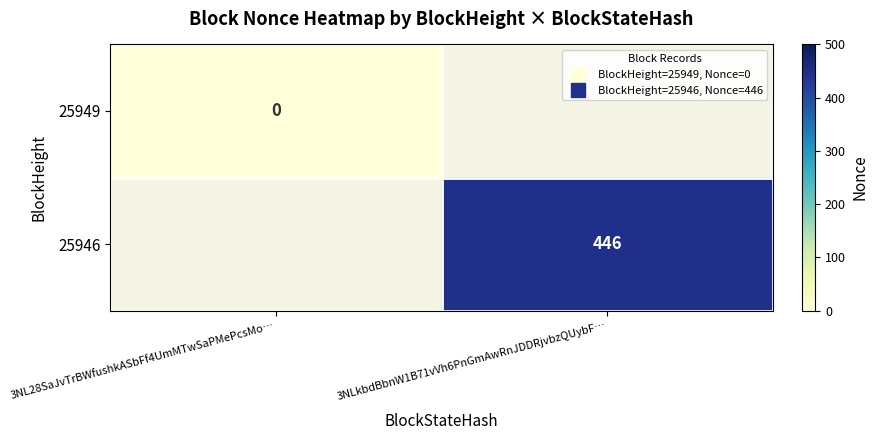

Is it true that 25949 equals 0.0 at 3NL28SaJvTrBWfushkASbFf4UmMTwSaPMePcsMo…?

True